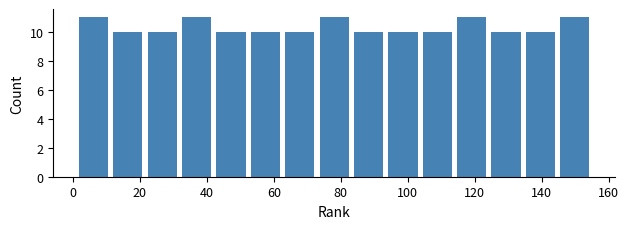

Reading left to right, list every bar in this chart as the range it spans on the x-axis followed by its height. Neither the bar edges nor the heights are printed on the chart, so give them approximately, as read against the axes.

2 to 12: 11
12 to 22: 10
22 to 32: 10
32 to 42: 11
42 to 52: 10
52 to 62: 10
62 to 72: 10
72 to 84: 11
84 to 94: 10
94 to 104: 10
104 to 114: 10
114 to 124: 11
124 to 134: 10
134 to 144: 10
144 to 156: 11